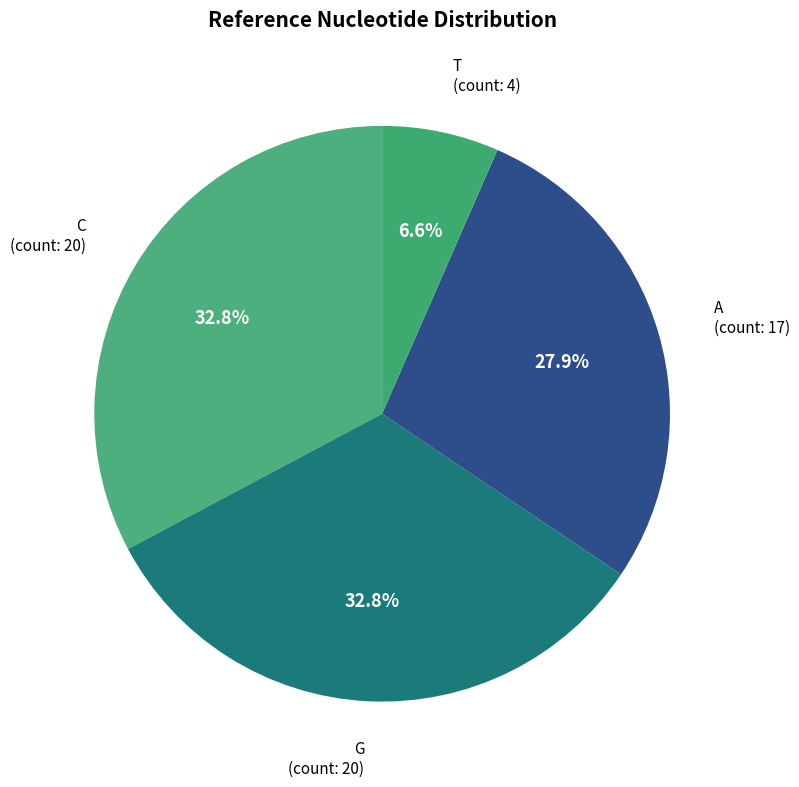

How many slices are in this pie chart?

4